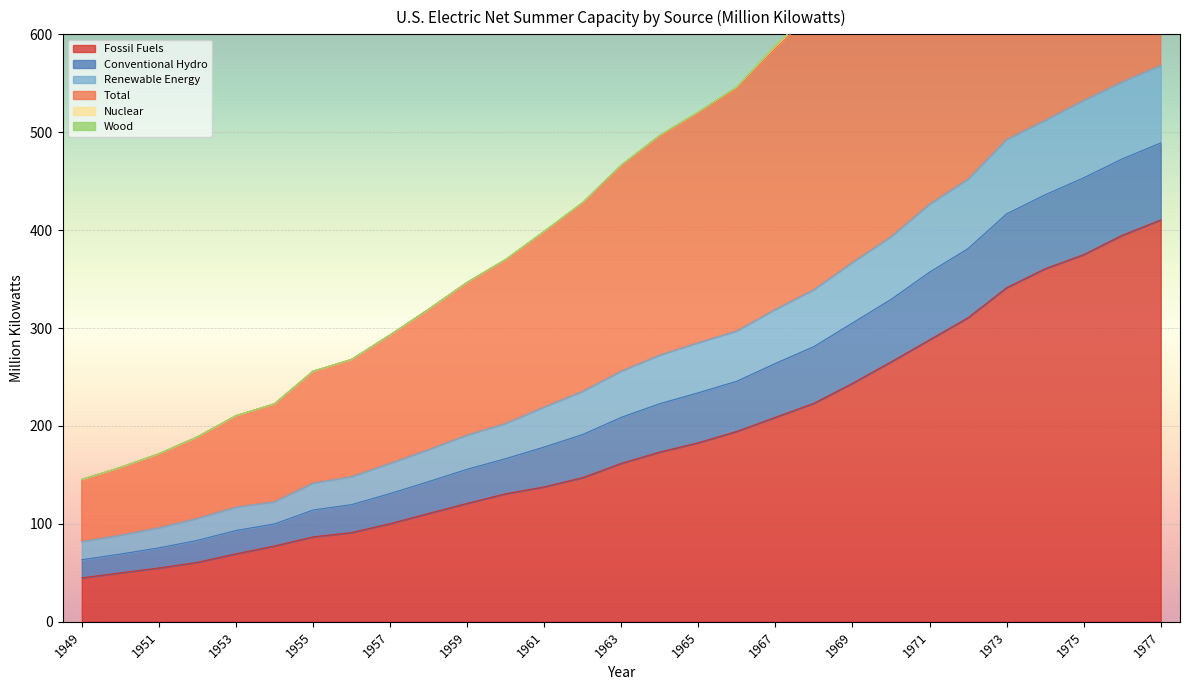

Rank the categories by Fossil Fuels value from lowest to highest.

1949, 1950, 1951, 1952, 1953, 1954, 1955, 1956, 1957, 1958, 1959, 1960, 1961, 1962, 1963, 1964, 1965, 1966, 1967, 1968, 1969, 1970, 1971, 1972, 1973, 1974, 1975, 1976, 1977